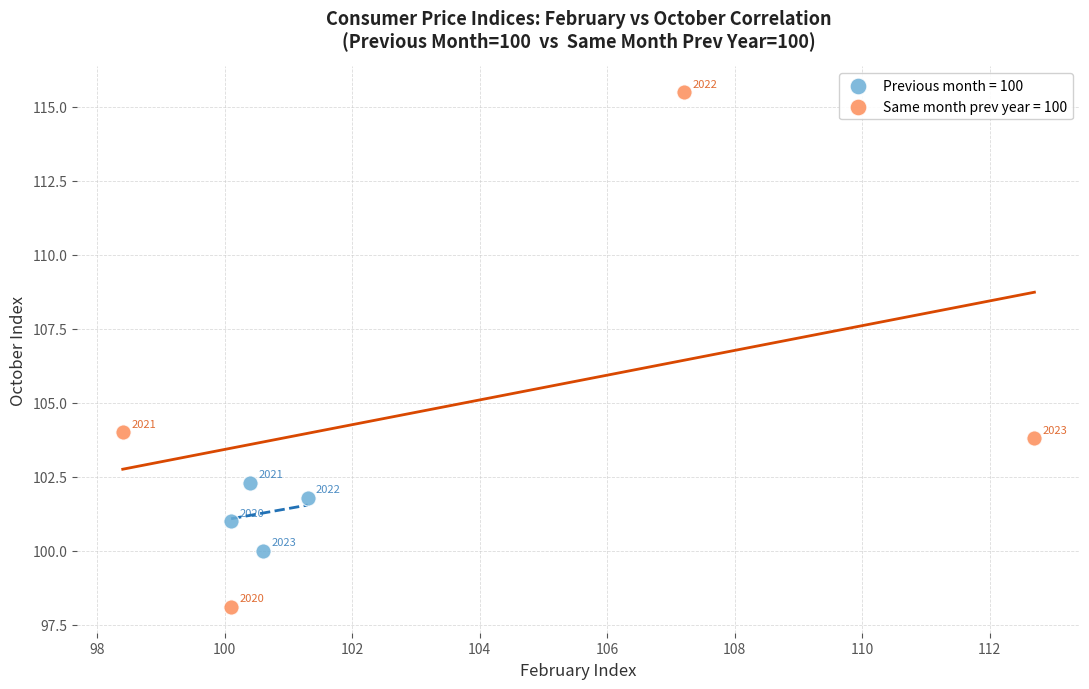

Which series has the largest Y range (max minus min)?

Same month prev year = 100